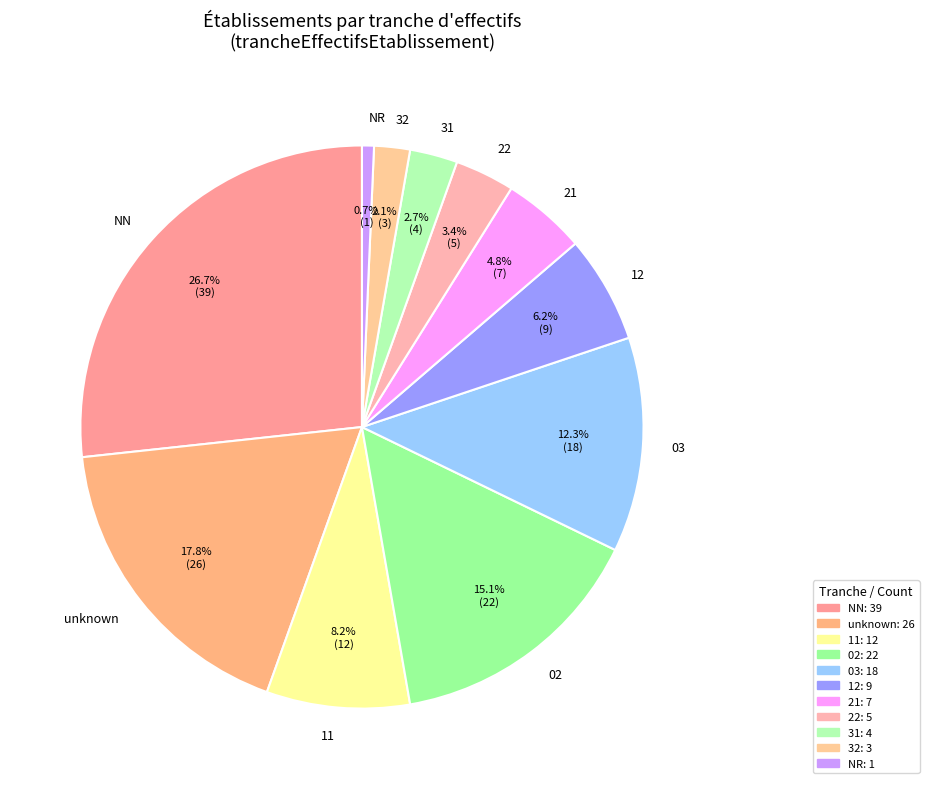

Rank the categories by value from lowest to highest.

NR, 32, 31, 22, 21, 12, 11, 03, 02, unknown, NN